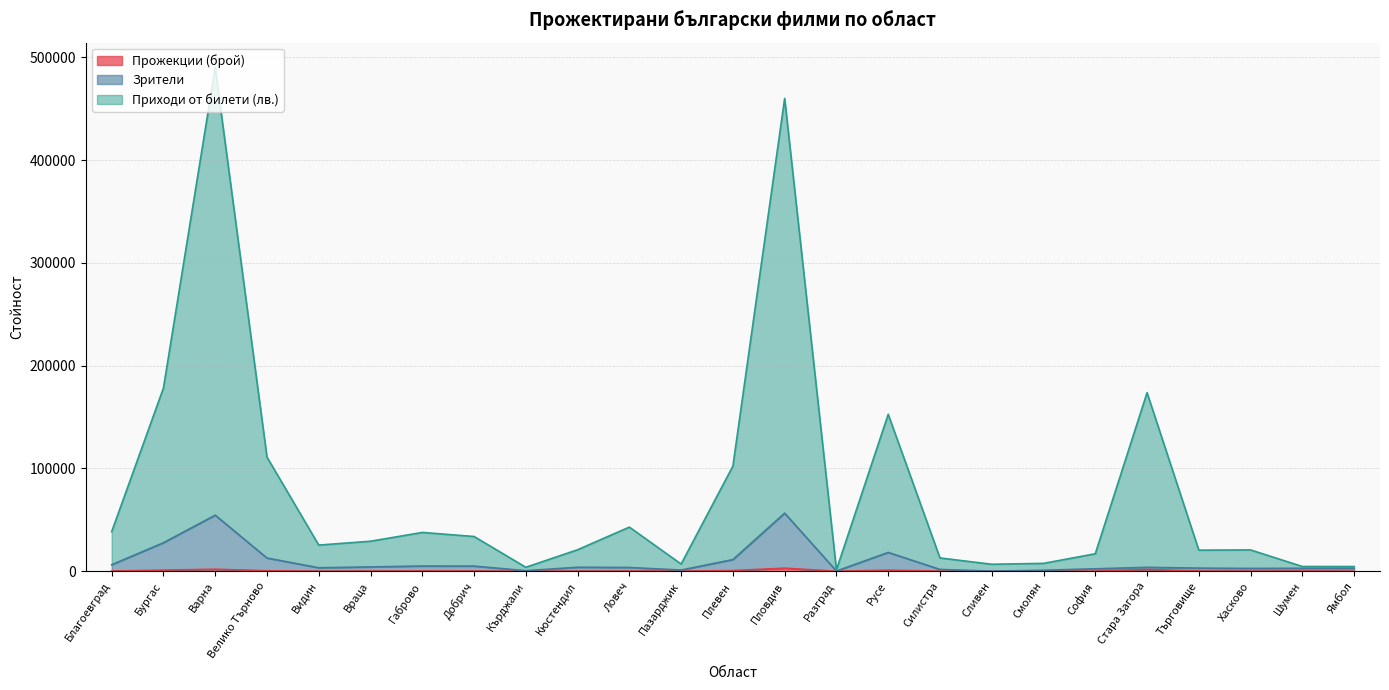

True or false: Приходи от билети (лв.) and Зрители cross at least once.

False